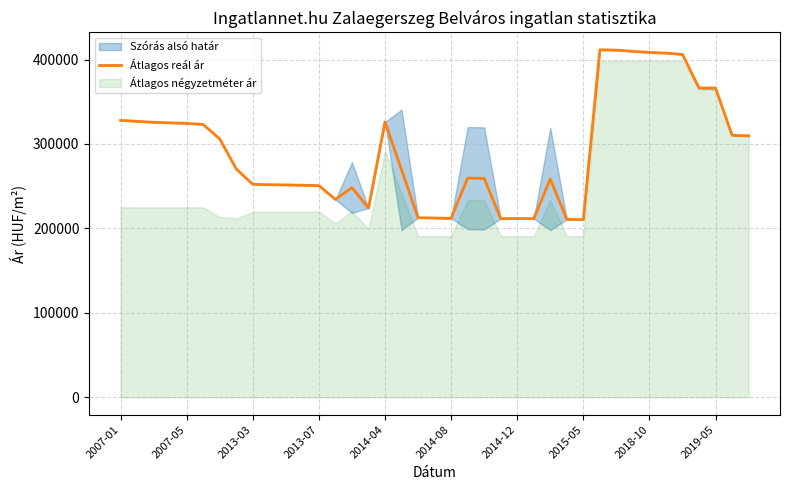

The value of Átlagos reál ár at 2015-05 is 210320. True or false?

True